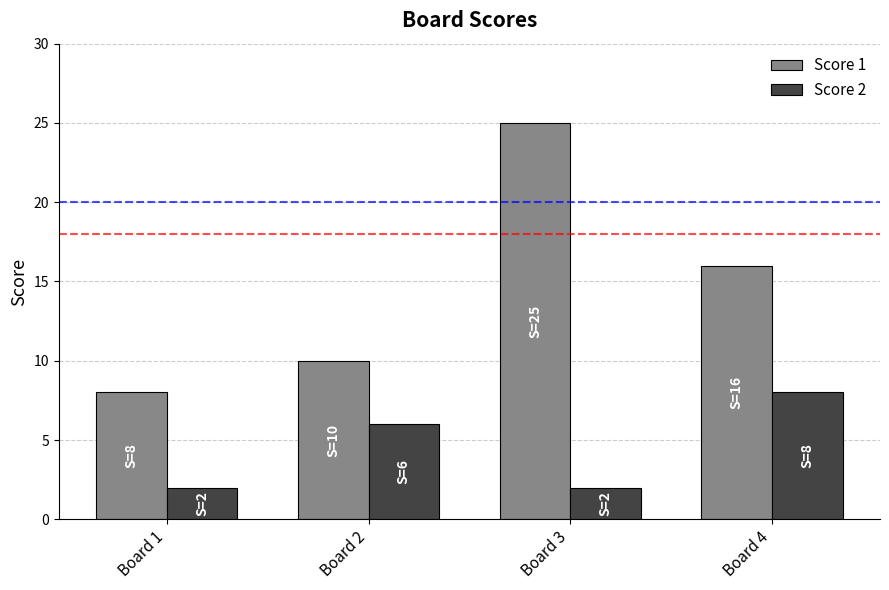

Reading right to left, transcribe all the data shown in this chart.

Score 1: 16	25	10	8
Score 2: 8	2	6	2